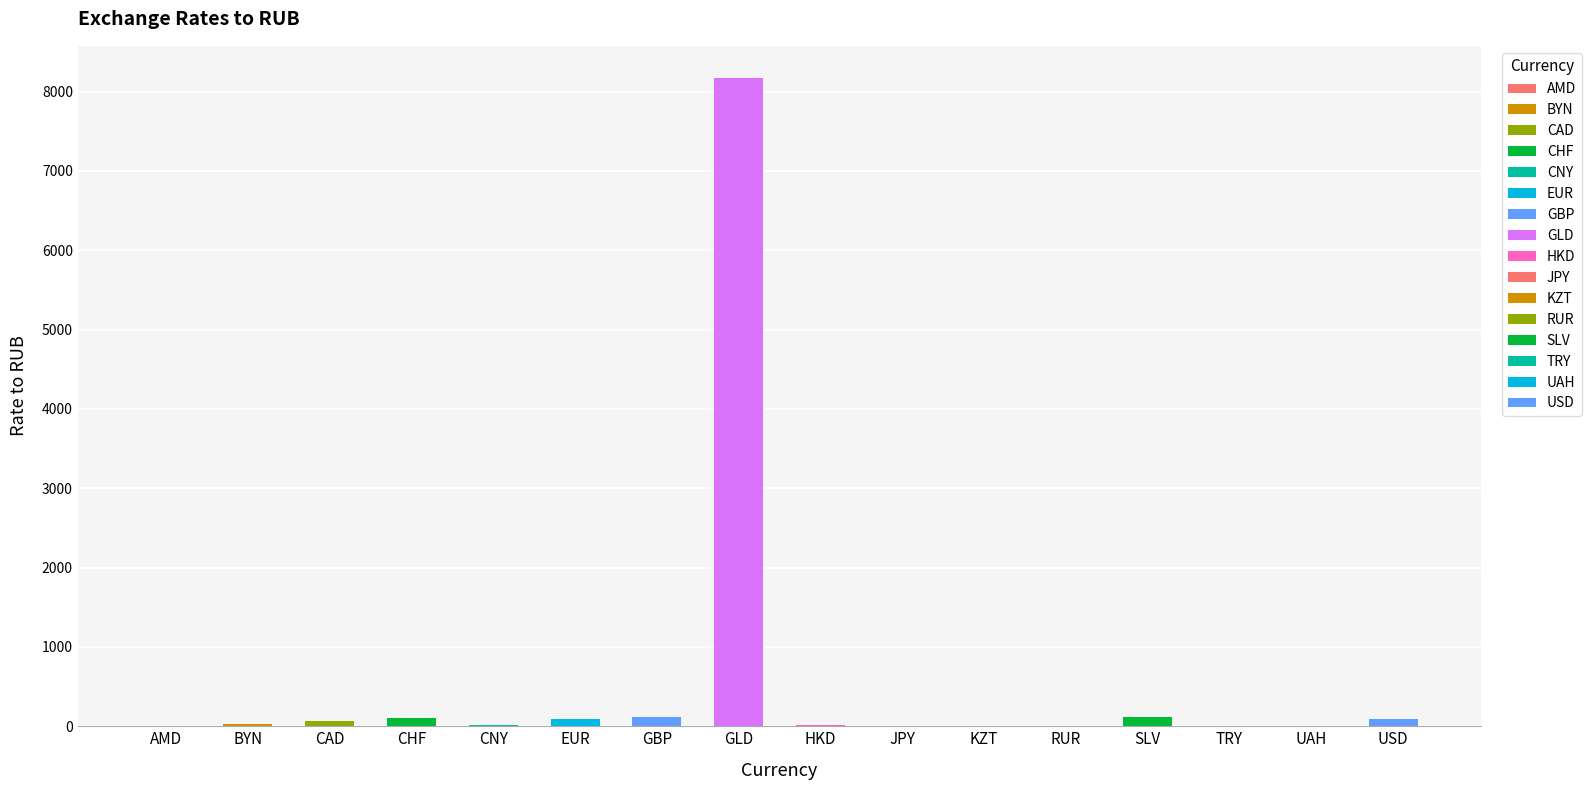

What is the sum of the values at RUR and EUR?

92.6